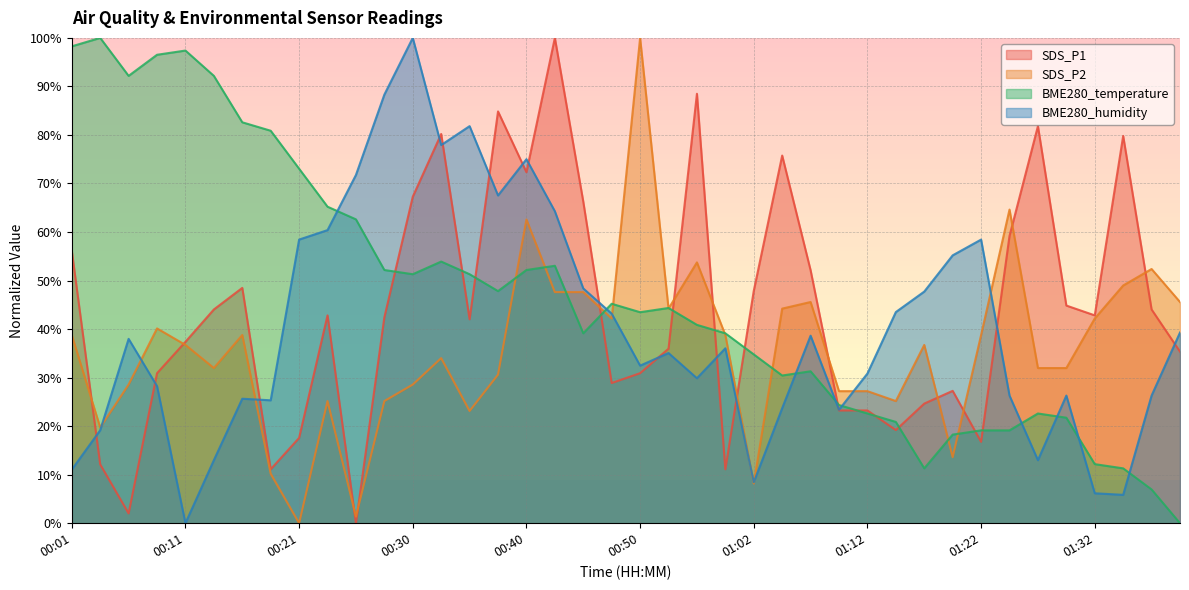

Where do SDS_P1 and BME280_temperature first cross each other?

00:28 and 00:30